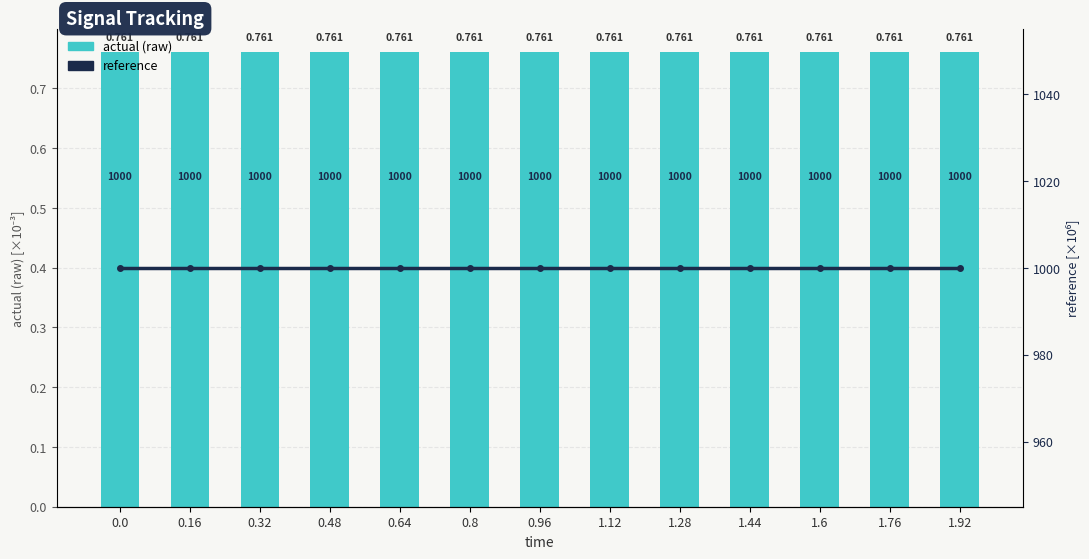

Rank the series at 0.96 from highest to lowest value.

reference, actual (raw)